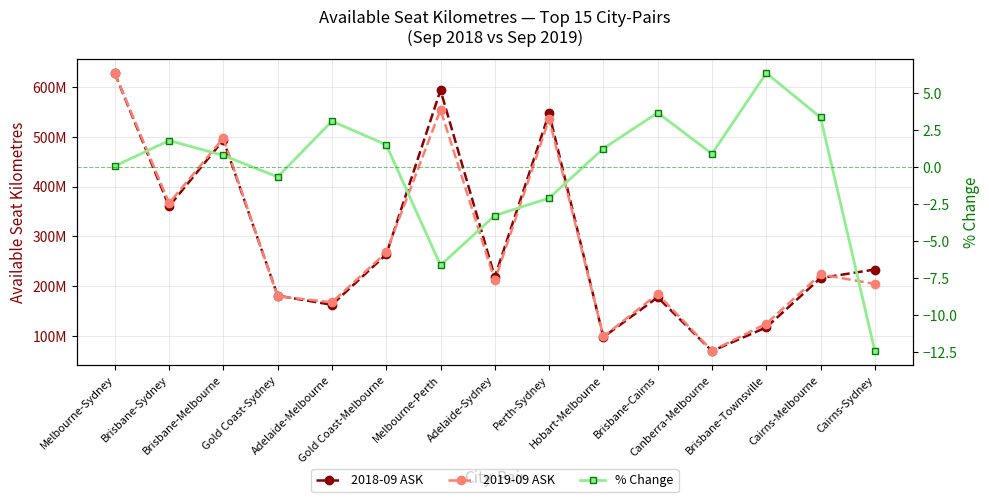

What is the difference between the second highest and minimum values in the 2018-09 ASK series?

524455854.0